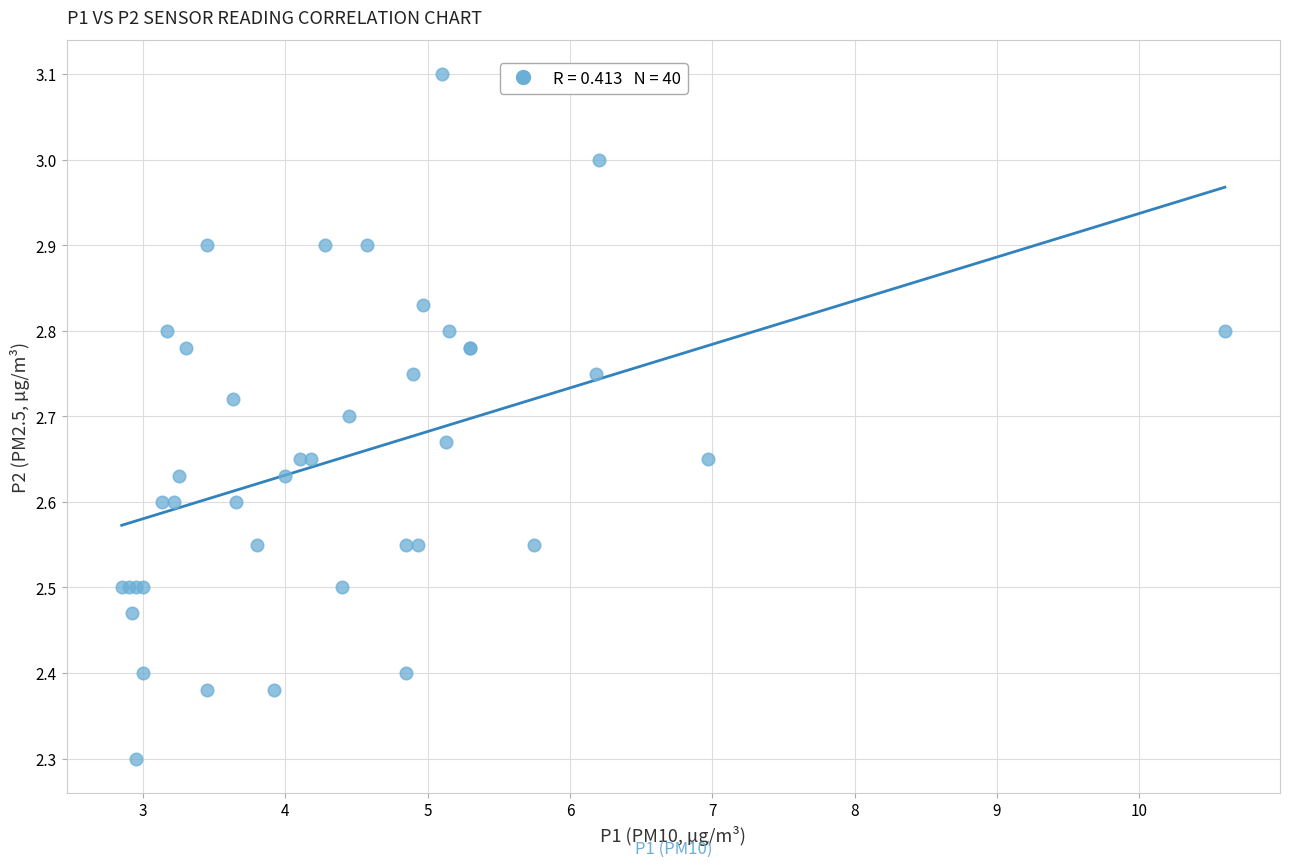

What Y value in the scatter plot is closest to 2?

2.3